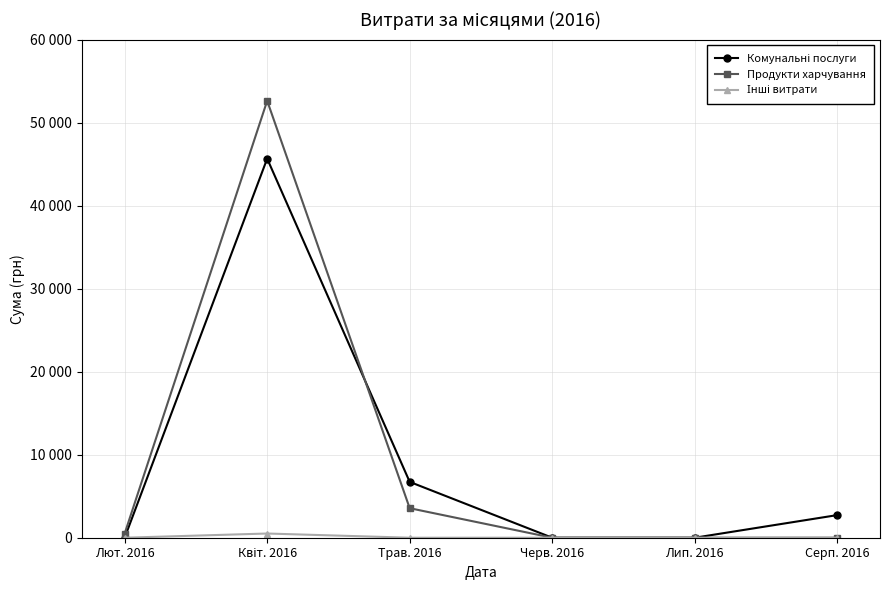

How many data points does each series have?

6